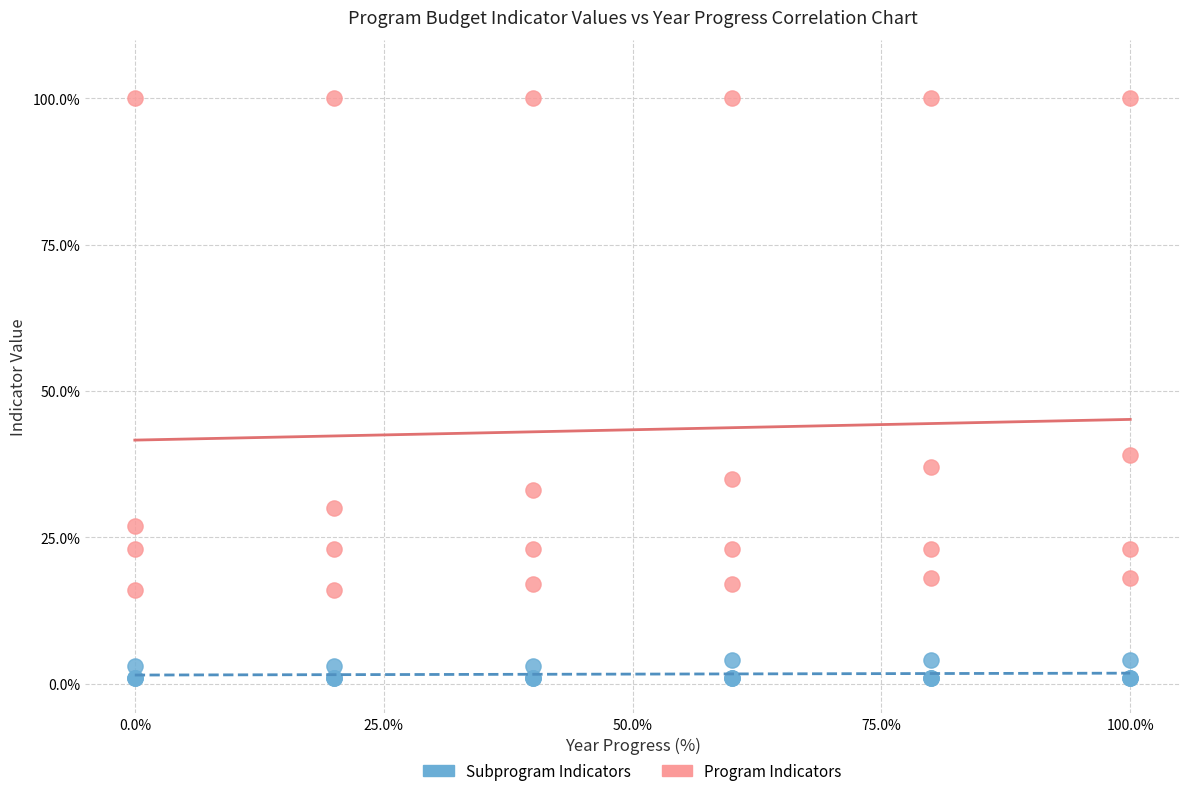

Which series has the largest Y range (max minus min)?

Program Indicators